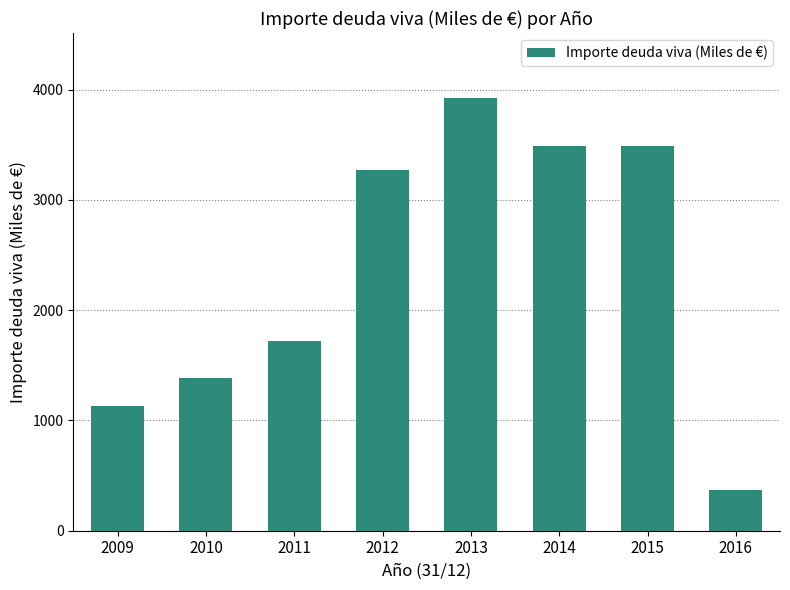

At which category does the chart reach its peak across all series?

2013